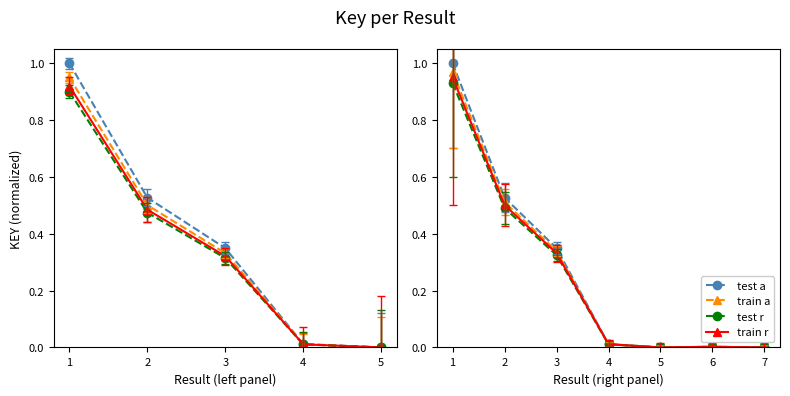

How many distinct data groups are displayed?

4